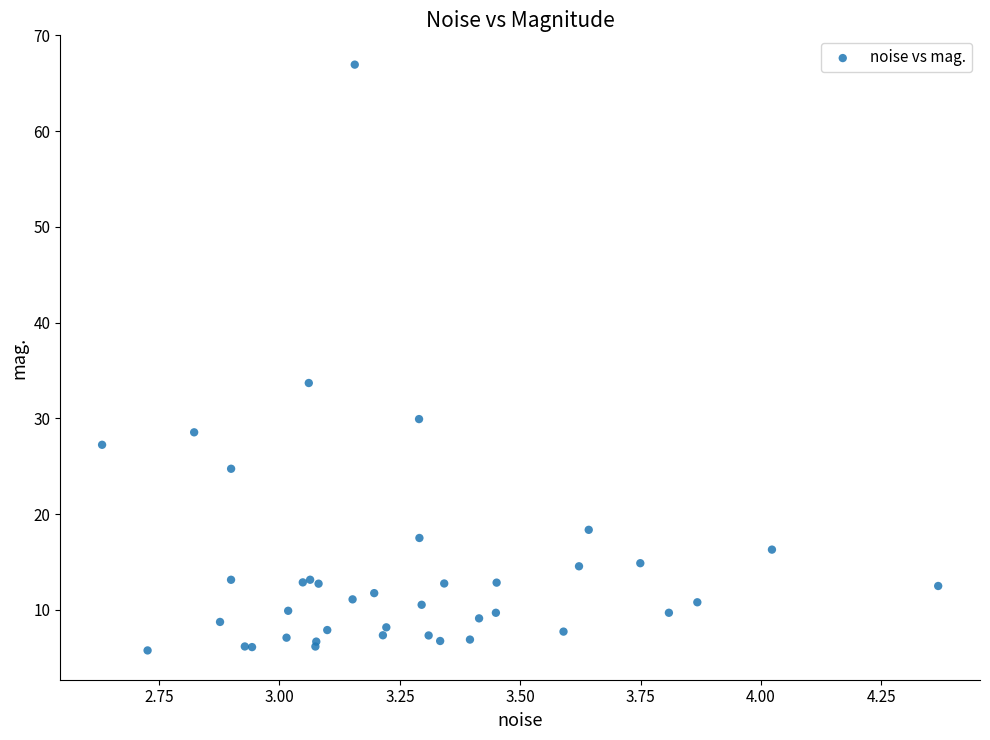

What Y value in the scatter plot is closest to 36?

33.7